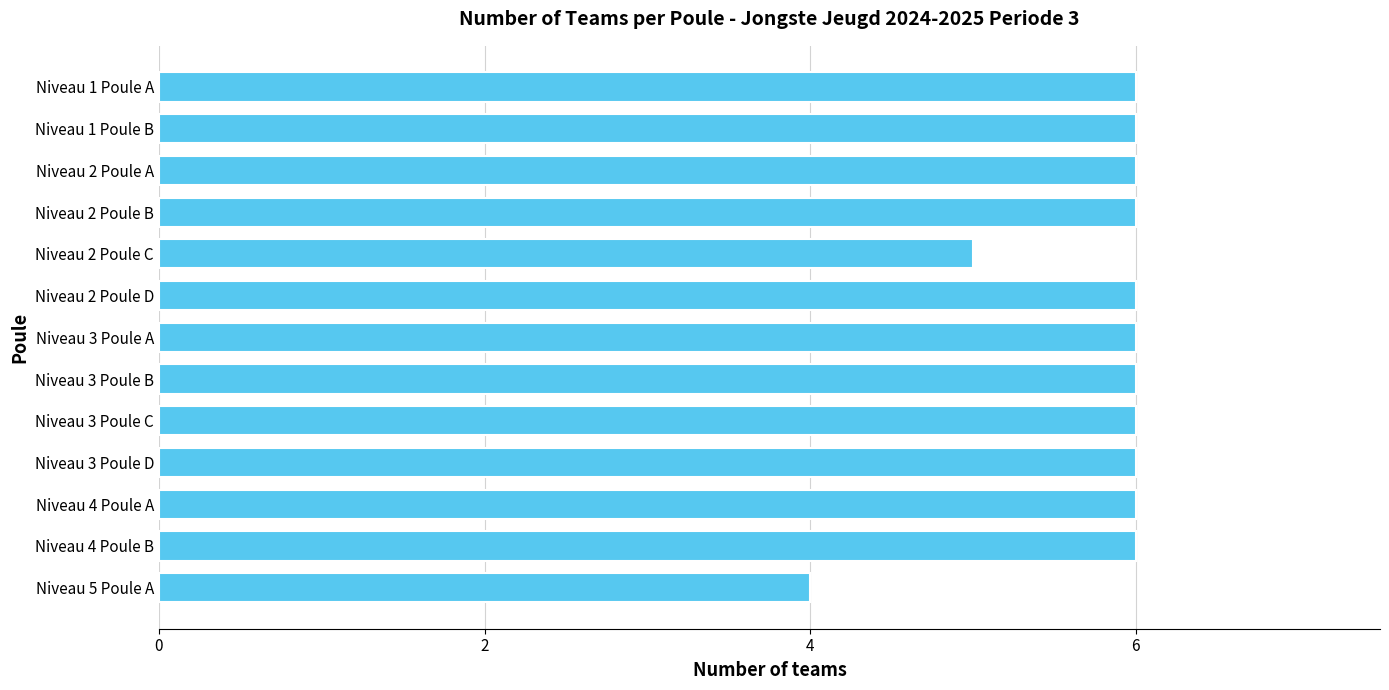

What is the average value?

6